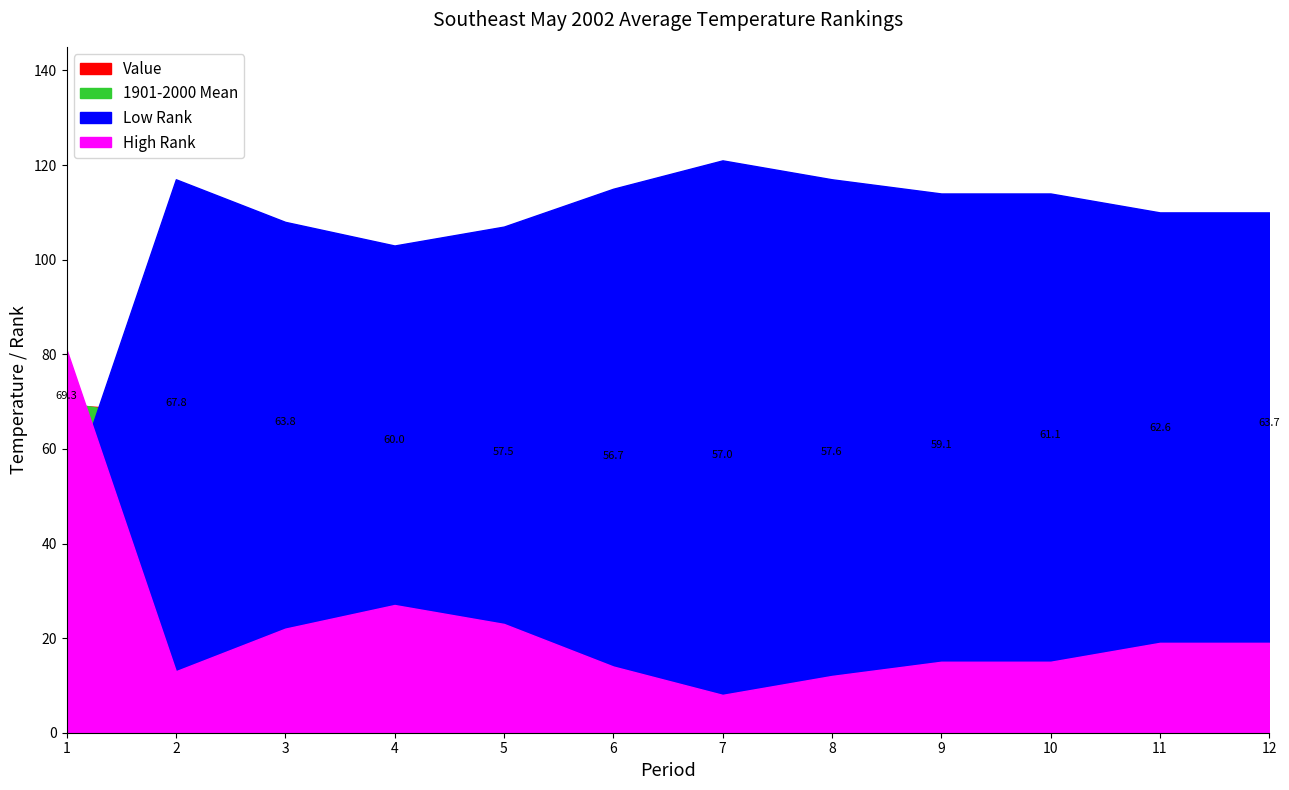

Reading left to right, what are all the values shown in this chart?

Value: 1=69.3	2=67.8	3=63.8	4=60.0	5=57.5	6=56.7	7=57.0	8=57.6	9=59.1	10=61.1	11=62.6	12=63.7
1901-2000 Mean: 1=69.8	2=65.9	3=62.0	4=58.4	5=55.8	6=54.3	7=54.2	8=55.4	9=57.4	10=59.5	11=61.3	12=62.5
Departure: 1=-0.5	2=1.9	3=1.8	4=1.6	5=1.7	6=2.4	7=2.8	8=2.2	9=1.7	10=1.6	11=1.3	12=1.2
Low Rank: 1=49.0	2=117.0	3=108.0	4=103.0	5=107.0	6=115.0	7=121.0	8=117.0	9=114.0	10=114.0	11=110.0	12=110.0
High Rank: 1=81.0	2=13.0	3=22.0	4=27.0	5=23.0	6=14.0	7=8.0	8=12.0	9=15.0	10=15.0	11=19.0	12=19.0